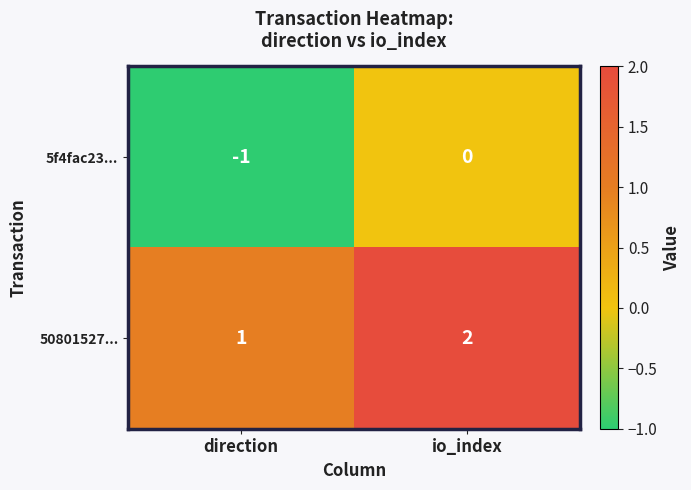

Reading right to left, list all the values displayed in this chart.

5f4fac23...: 0	-1
50801527...: 2	1